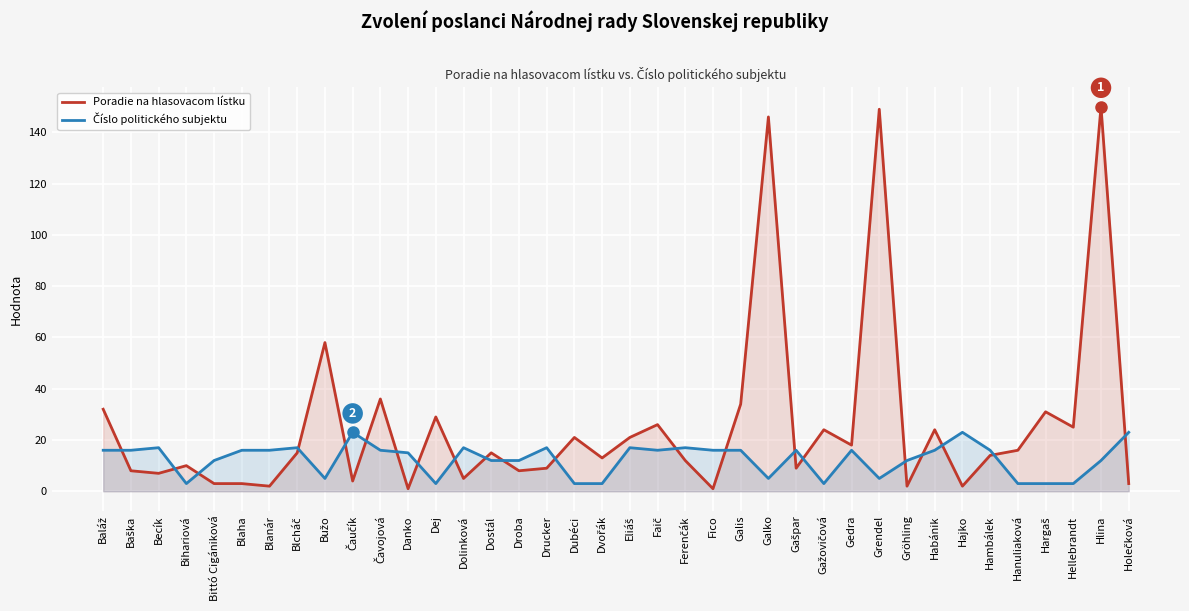

At how many categories does at least one series exceed 50?

4